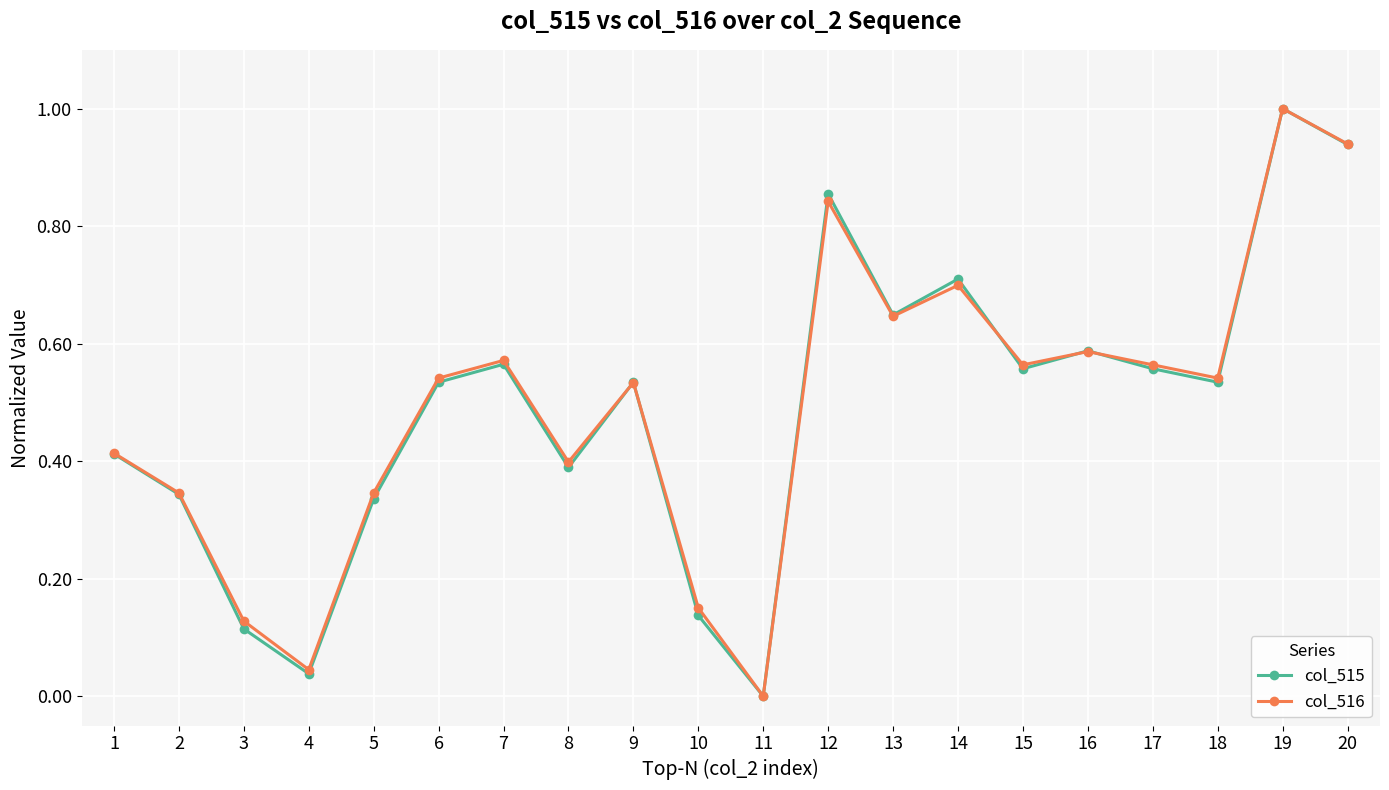

What are all the series names shown in the legend?

col_515, col_516